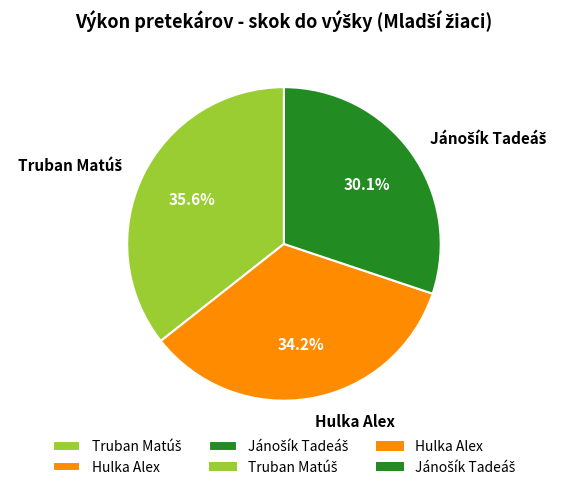

Is there any slice that represents more than half of the pie?

No